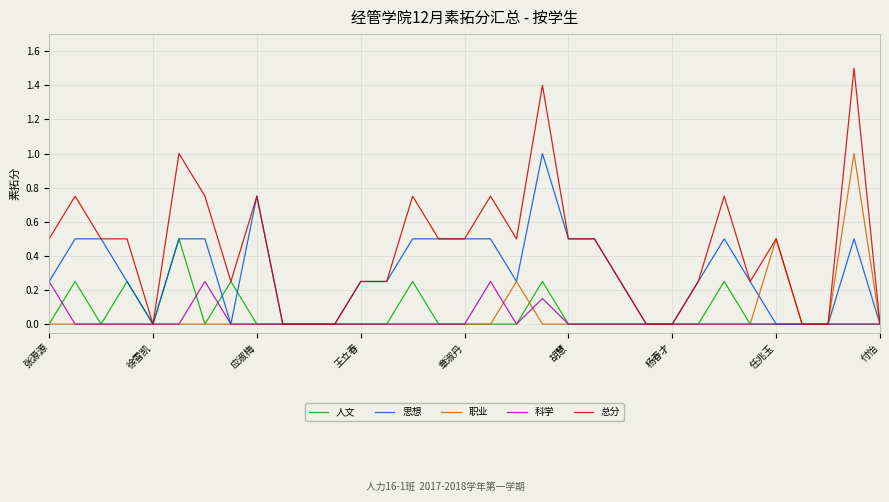

Which series has the largest range (max minus min)?

总分